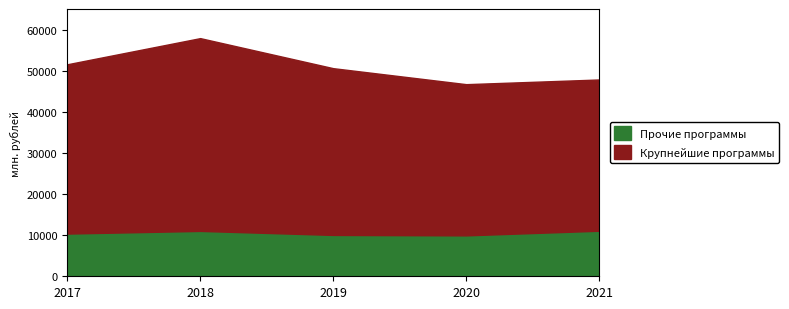

What is the minimum value for Прочие программы?

9947.9